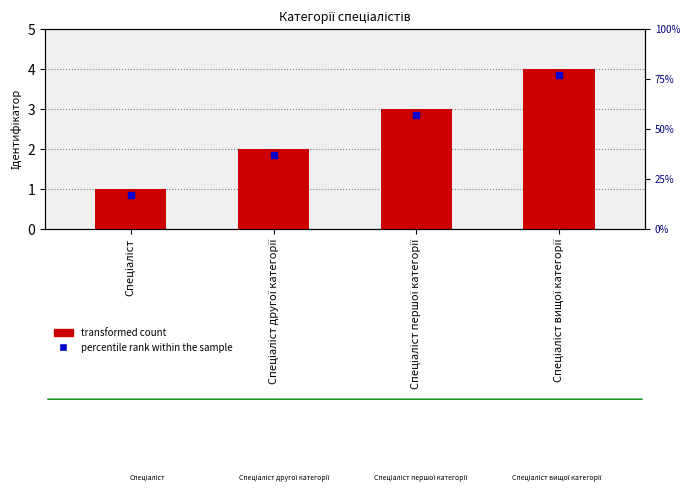

Rank the categories by value from highest to lowest.

Спеціаліст вищої категорії, Спеціаліст першої категорії, Спеціаліст другої категорії, Спеціаліст